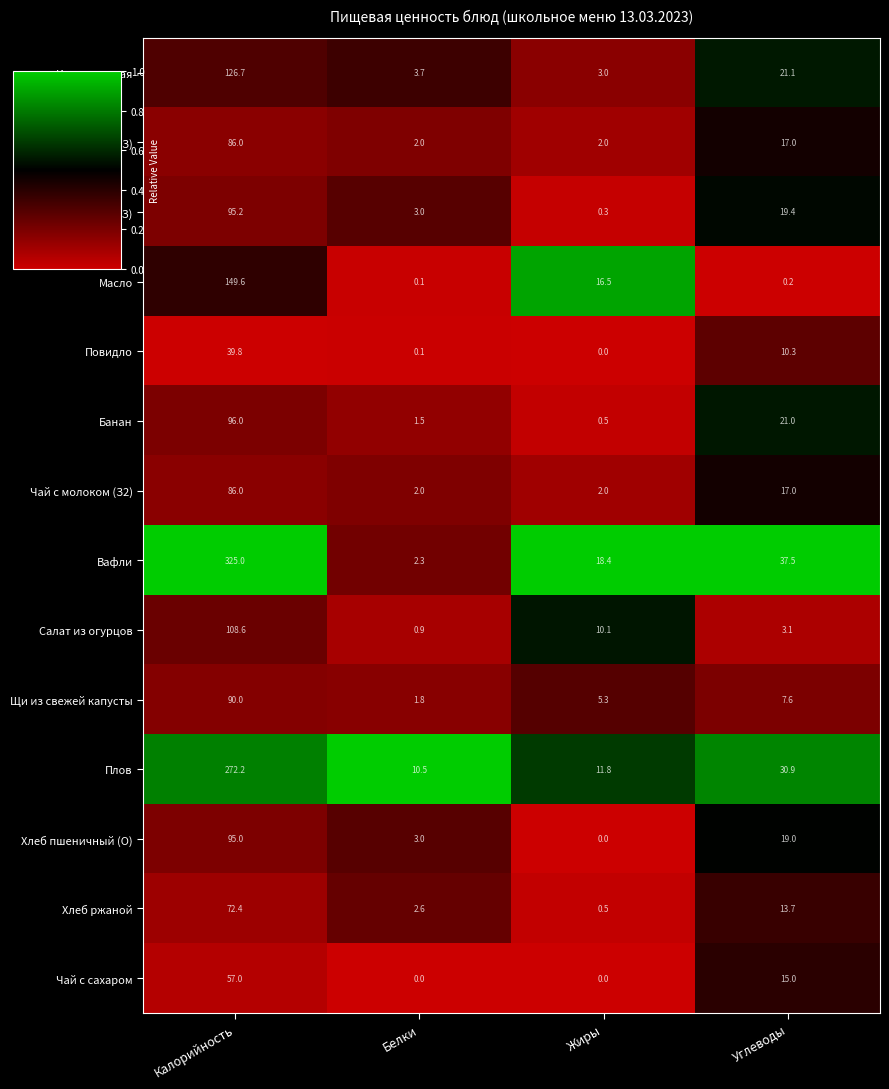

True or false: Вафли has a value of 16.0 at Углеводы.

False